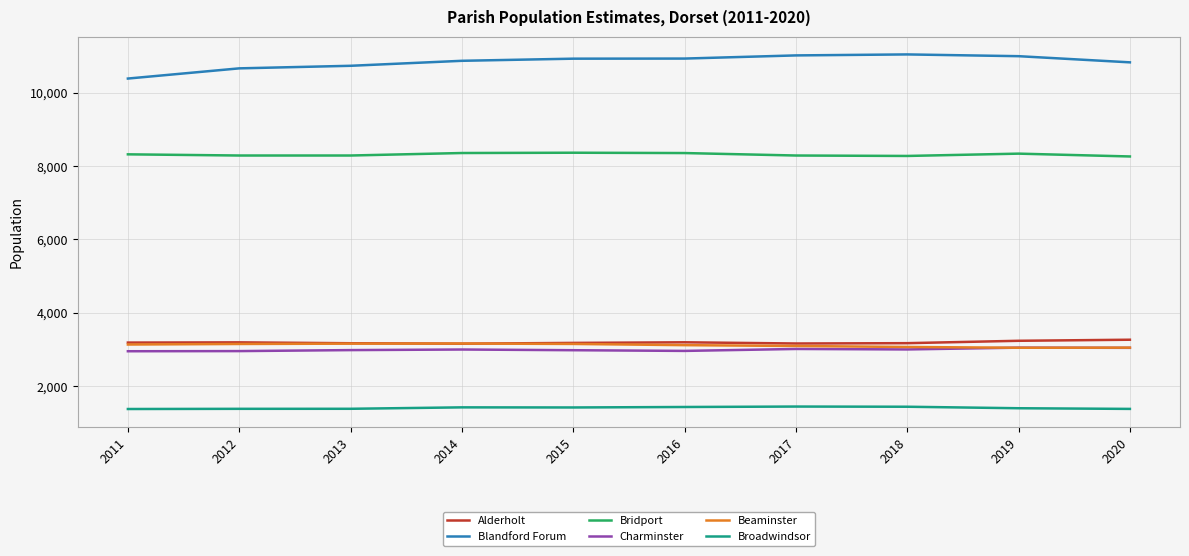

True or false: Alderholt and Blandford Forum intersect in this chart.

False